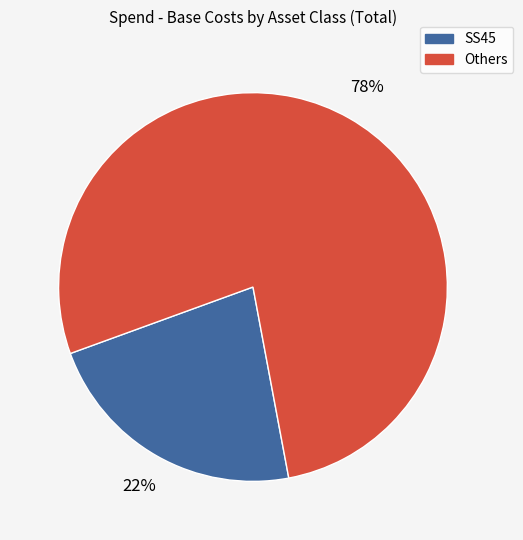

To the nearest percent, what is the average slice percentage?

50%